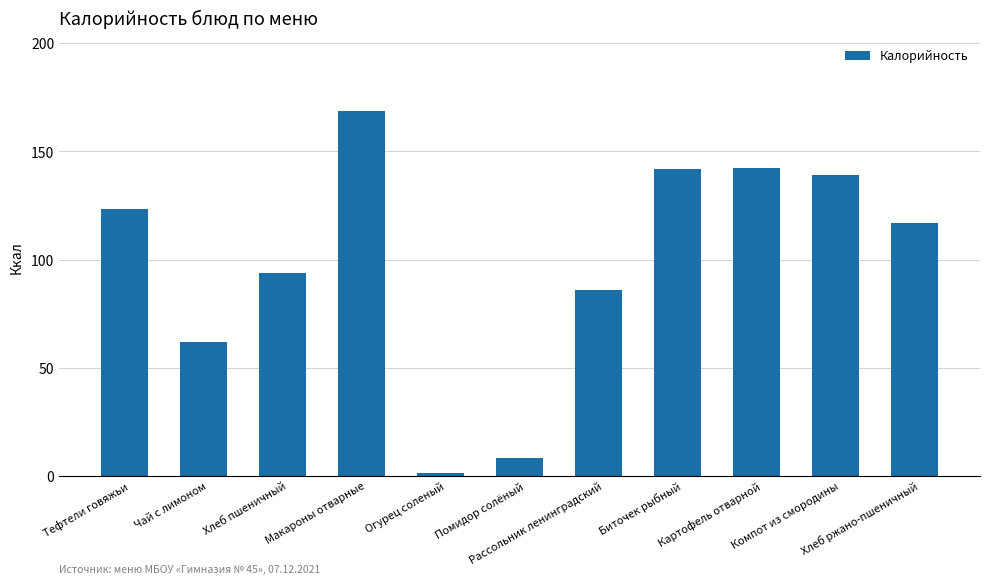

What is the value of the 4th bar from the left?

168.5